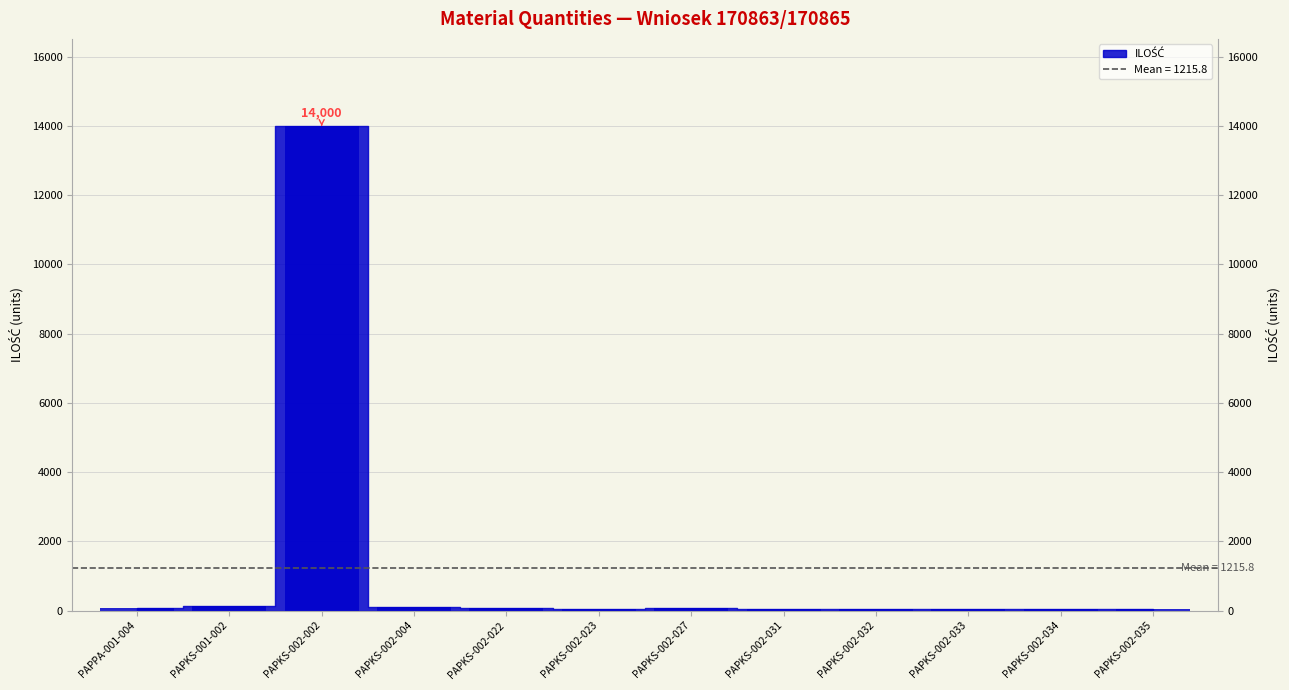

The chart shows a value of 207 at PAPKS-001-002. True or false?

False